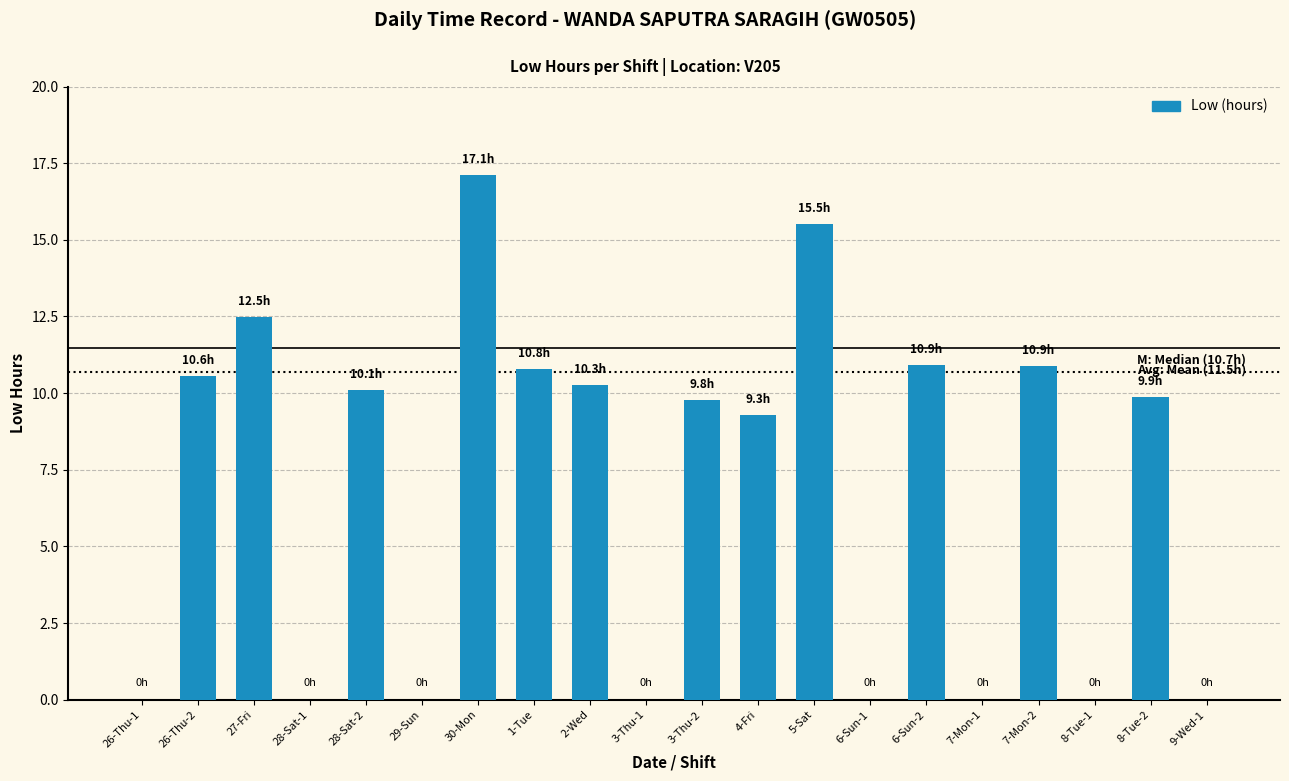

What is the sum of all values?

137.5